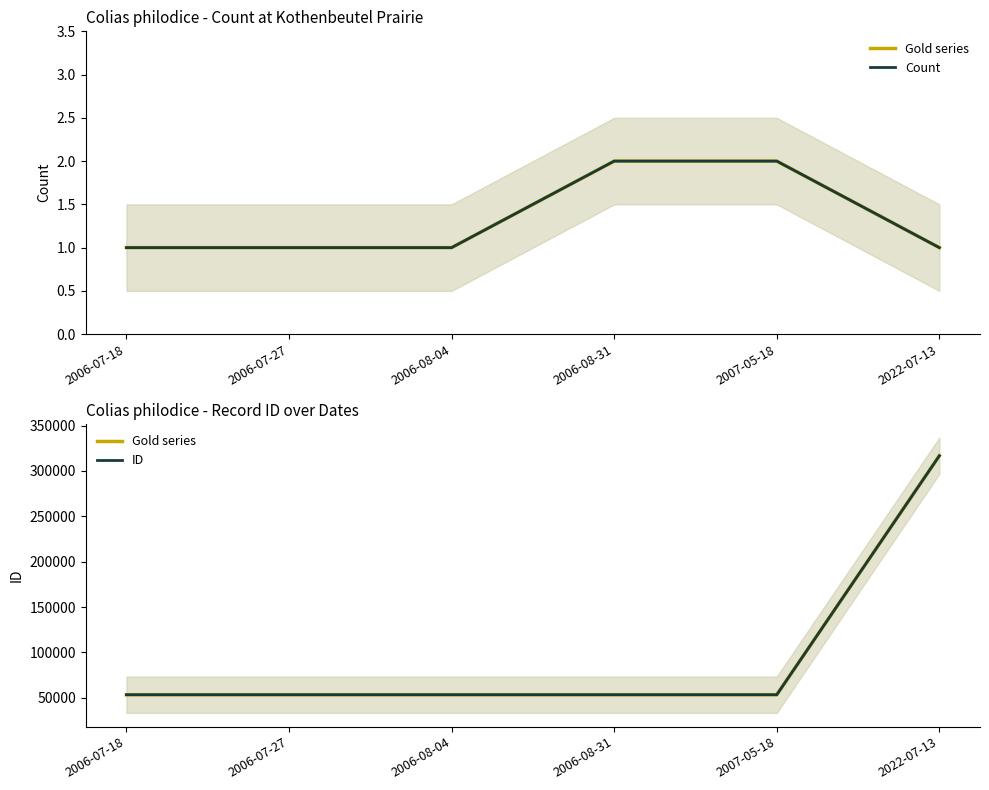

What is the difference between the maximum and minimum values in the ID series?

263317